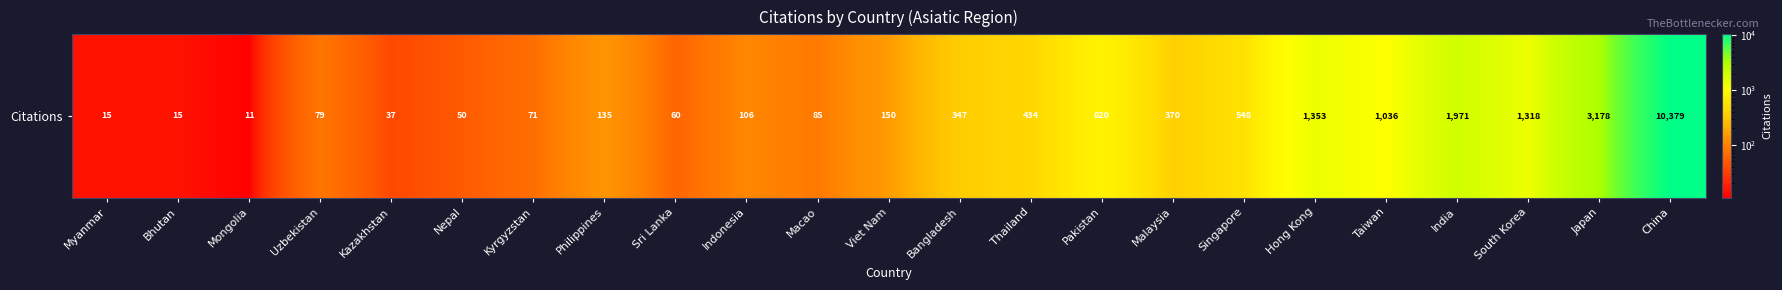

Reading left to right, extract all data points from this chart.

15	15	11	79	37	50	71	135	60	106	85	150	347	434	820	370	548	1353	1036	1971	1318	3178	10379